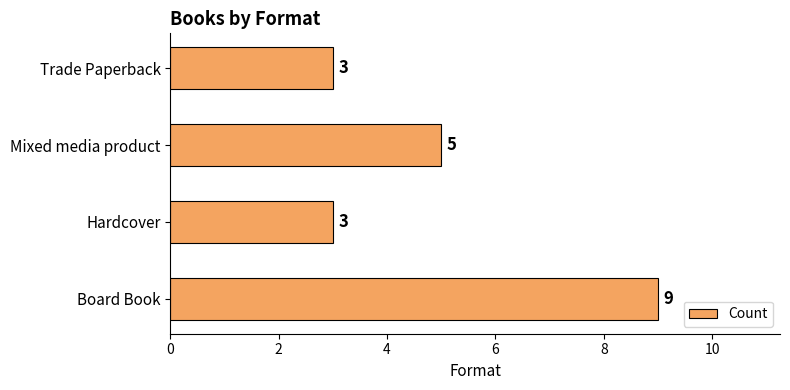

What is the greatest value displayed?

9